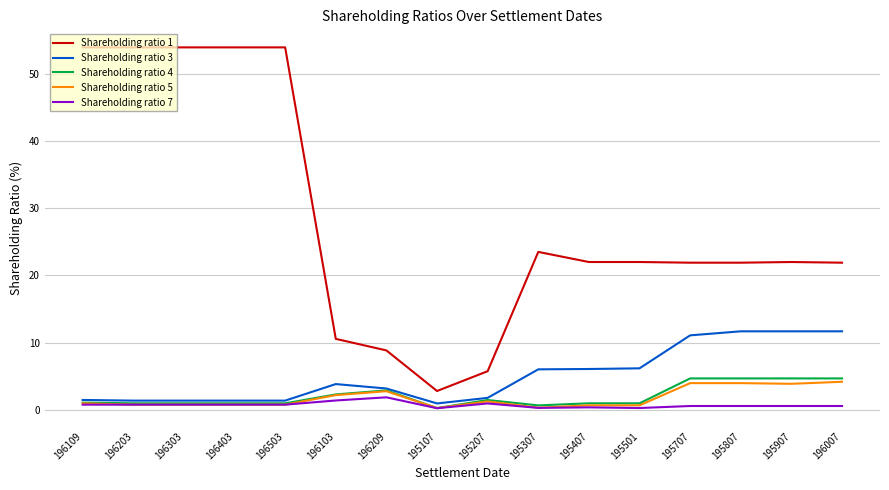

What is the difference between the second highest and minimum values in the Shareholding ratio 1 series?

51.1